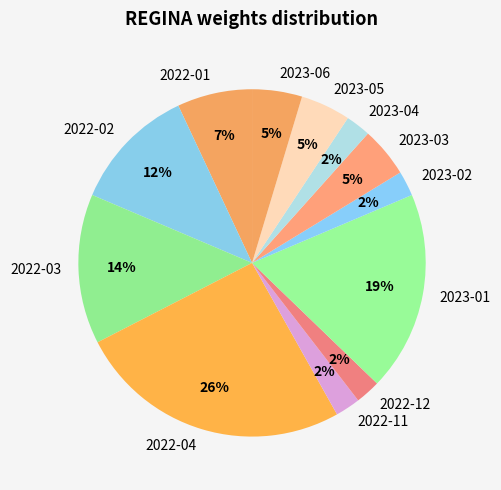

Combined, do 2022-12 and 2023-03 account for over 50%?

No